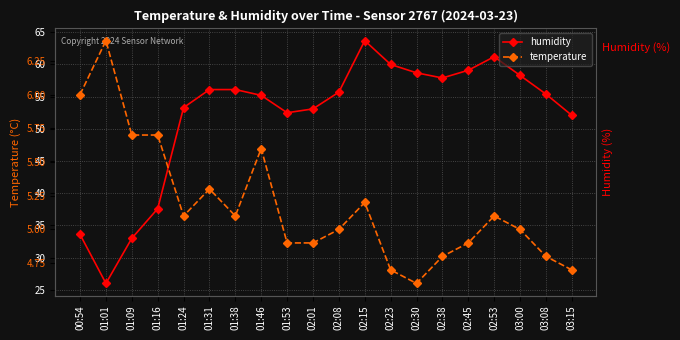

Reading right to left, what are all the values shown in this chart?

humidity: 52.1	55.4	58.3	61.2	59.1	57.9	58.7	60.0	63.7	55.7	53.1	52.5	55.2	56.1	56.1	53.3	37.6	33.0	26.0	33.6
temperature: 4.7	4.8	5.0	5.1	4.9	4.8	4.6	4.7	5.2	5.0	4.9	4.9	5.6	5.1	5.3	5.1	5.7	5.7	6.4	6.0